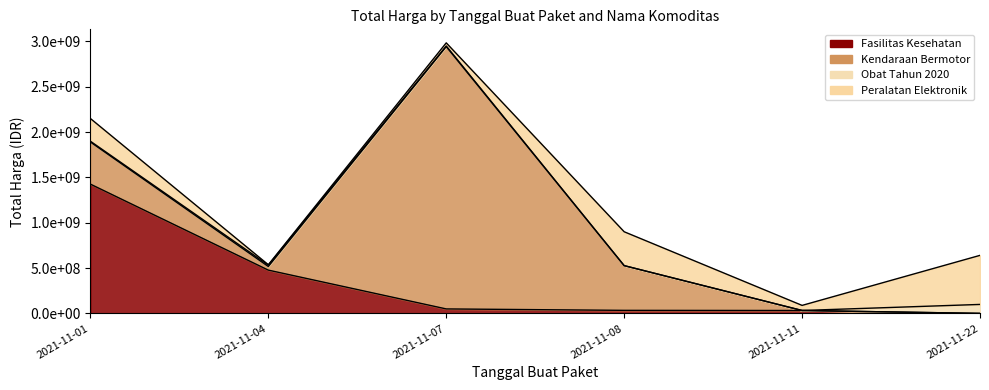

List the labels in order of Fasilitas Kesehatan value, smallest first.

2021-11-22, 2021-11-11, 2021-11-08, 2021-11-07, 2021-11-04, 2021-11-01